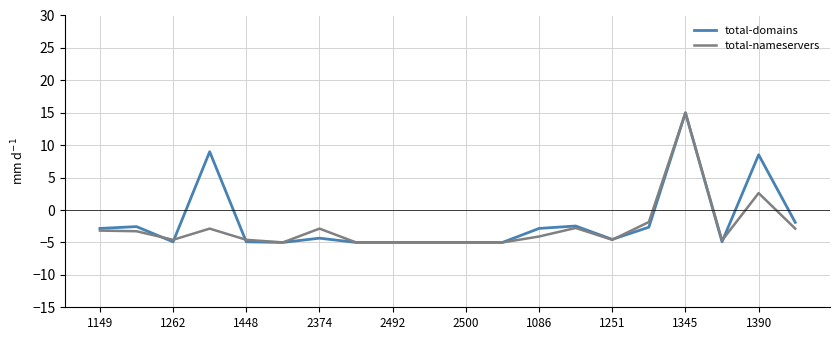

How many lines are shown in the chart?

2